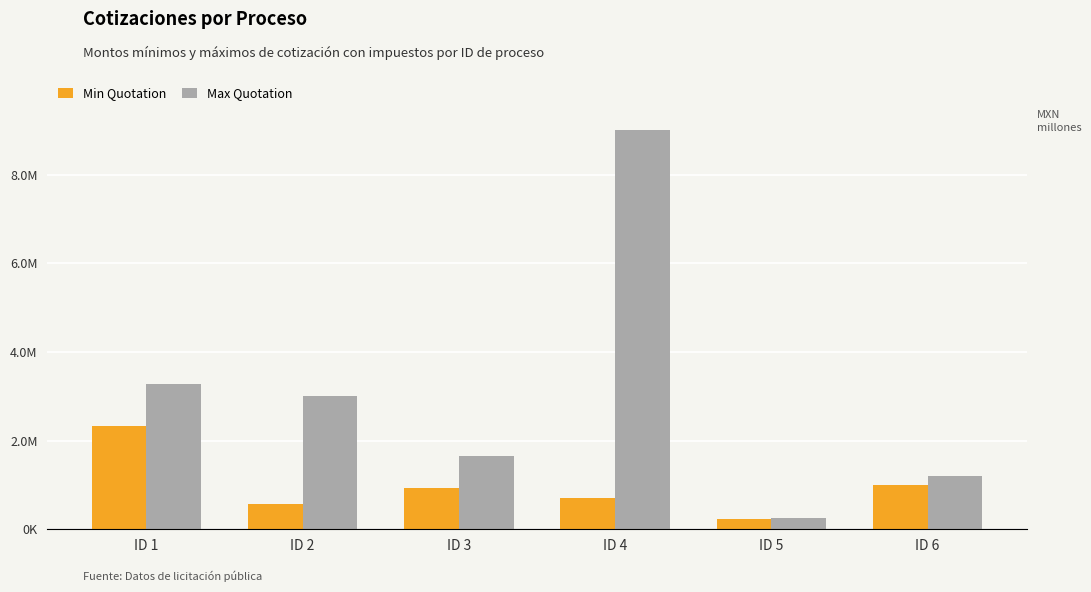

Does the chart contain any negative values?

No